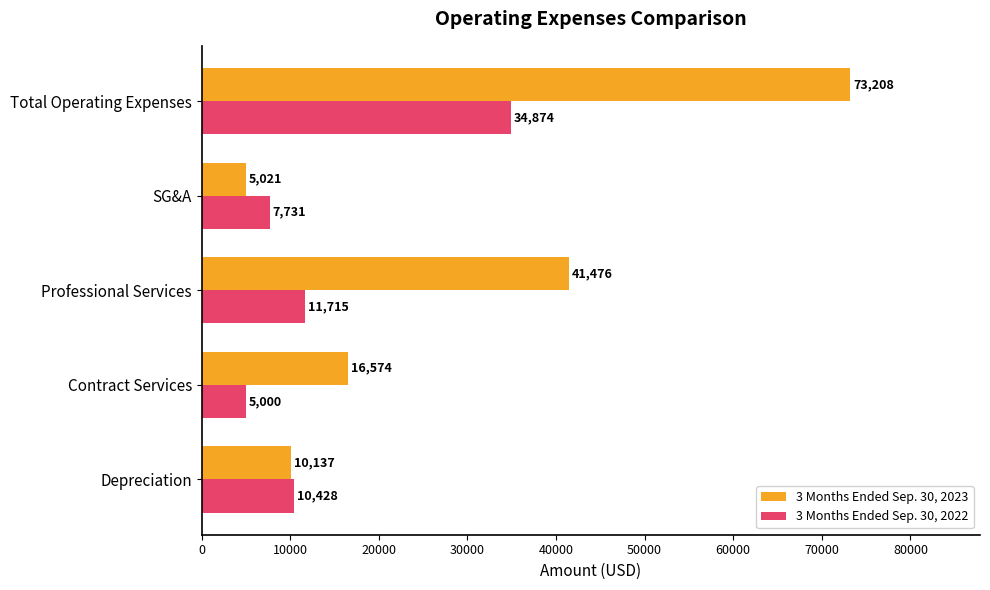

Which category has the highest value in the 3 Months Ended Sep. 30, 2023 series?

Total Operating Expenses